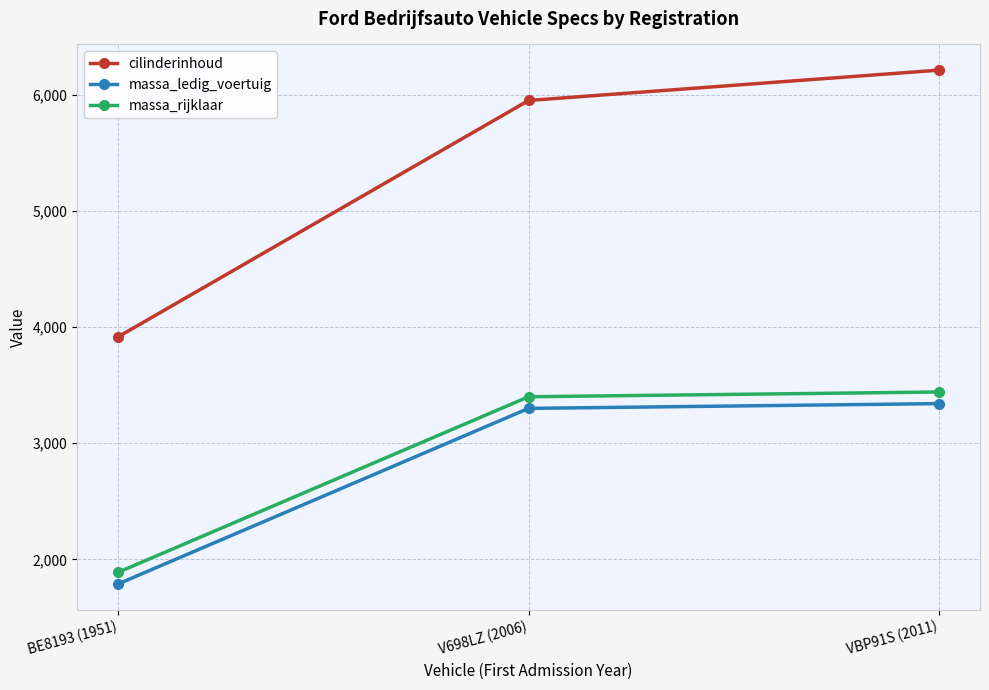

How many series are shown in this chart?

3